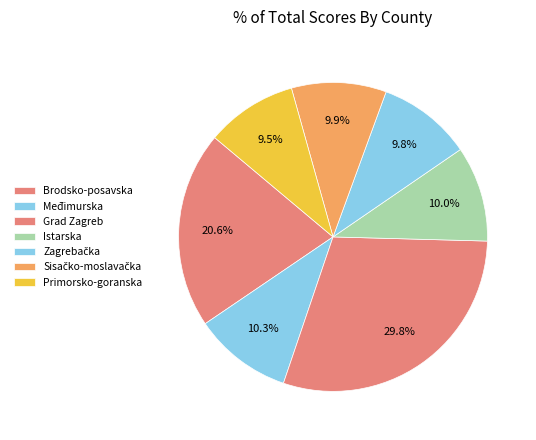

Count the number of slices in the pie.

7